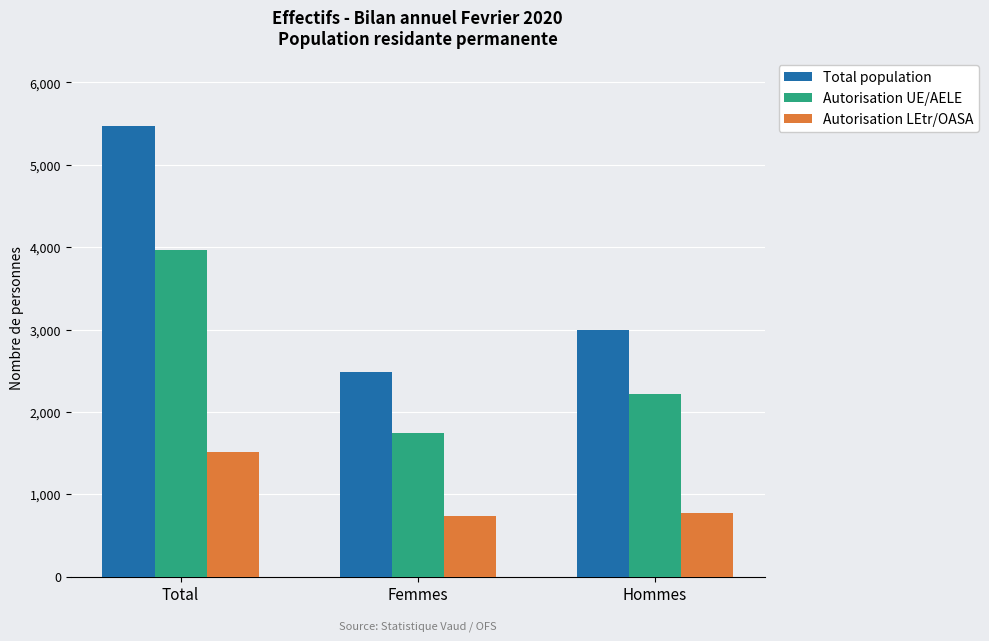

Read the Autorisation UE/AELE value at Total.

3965